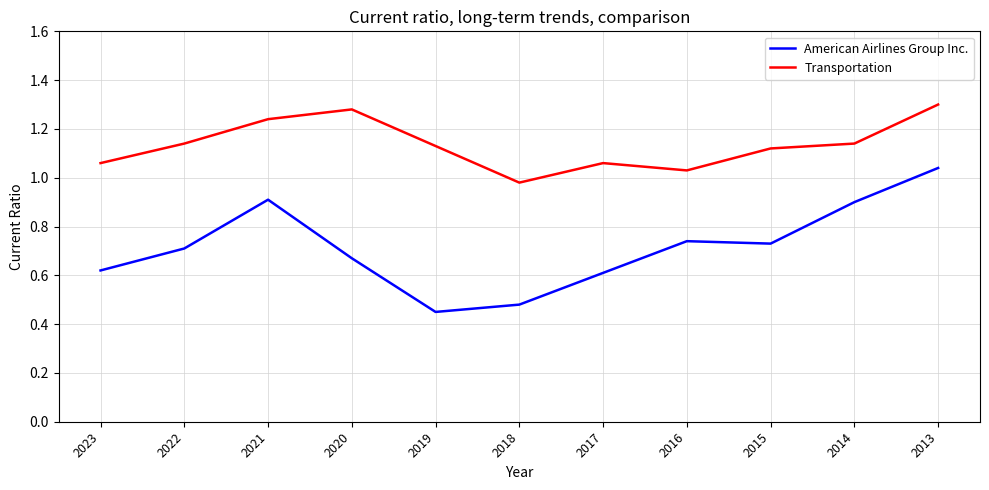

Where is the first local minimum for Transportation?

2018